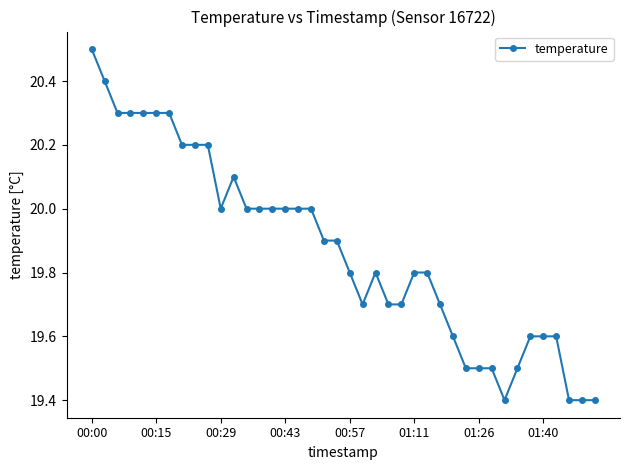

What is the smallest value displayed?

19.4